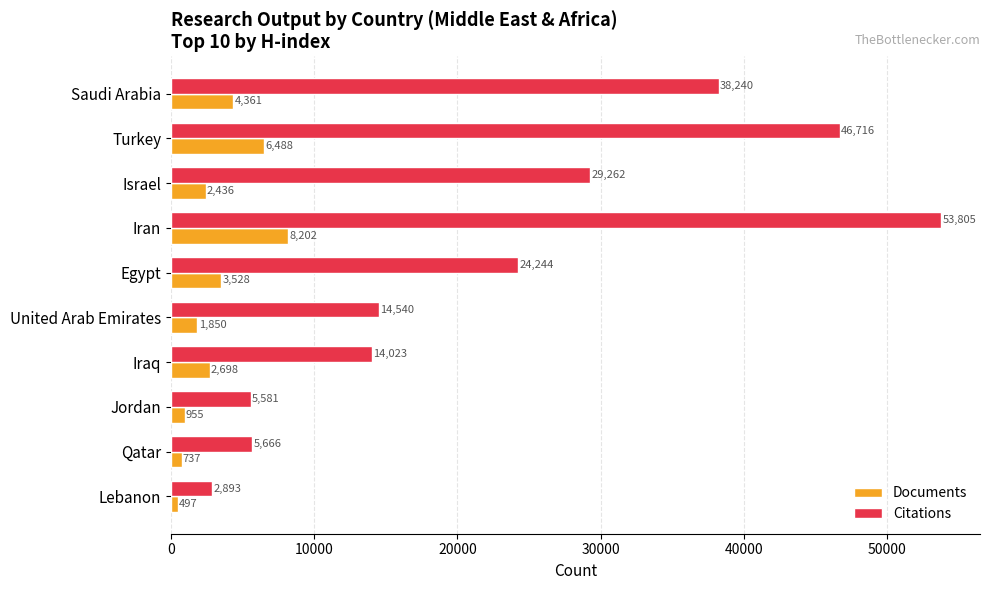

How many data points in Documents are less than 2698?

5